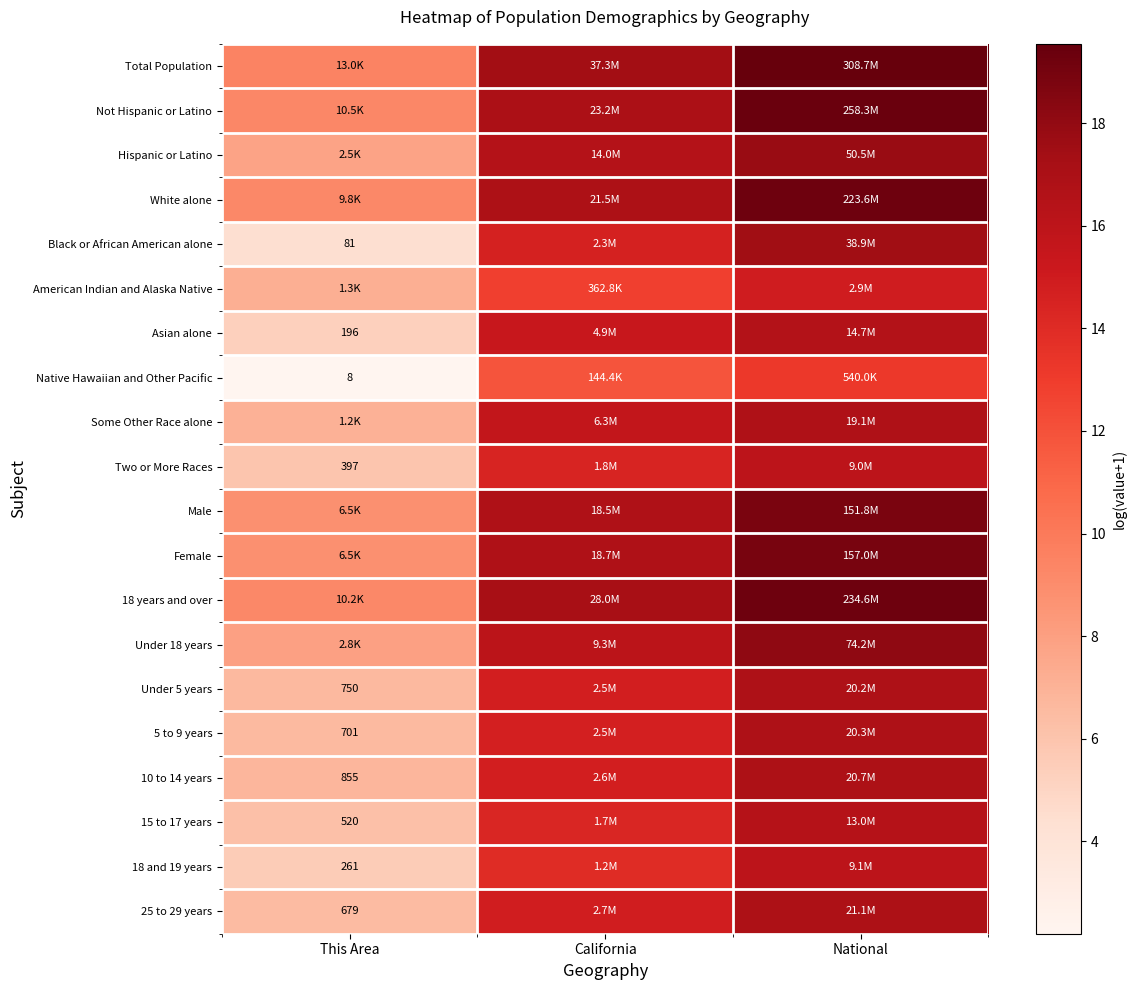

How many values in the Native Hawaiian and Other Pacific series exceed 11?

2